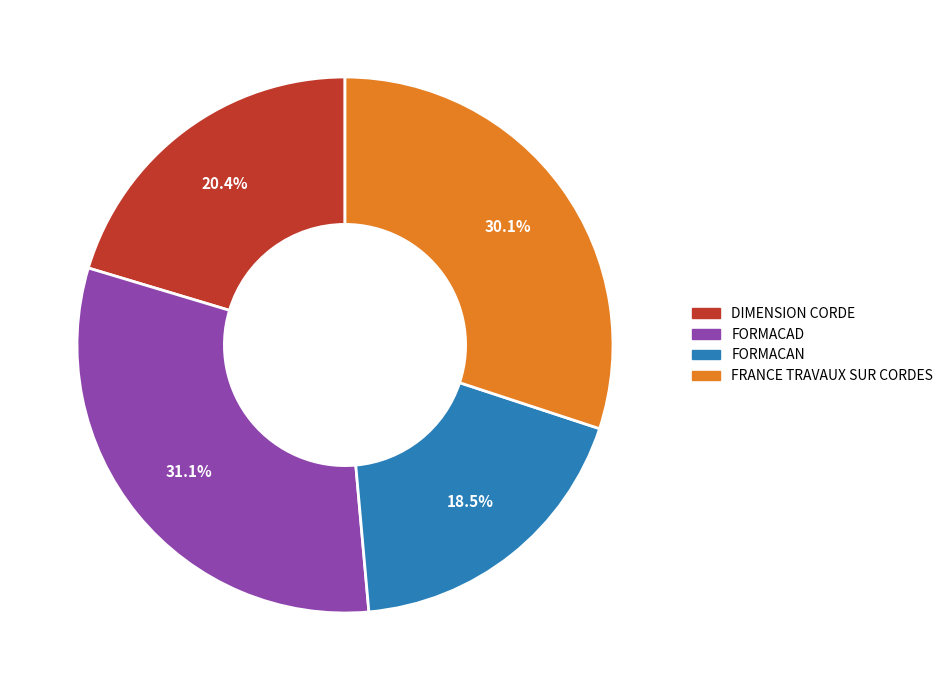

To the nearest percent, what portion does DIMENSION CORDE represent?

20%